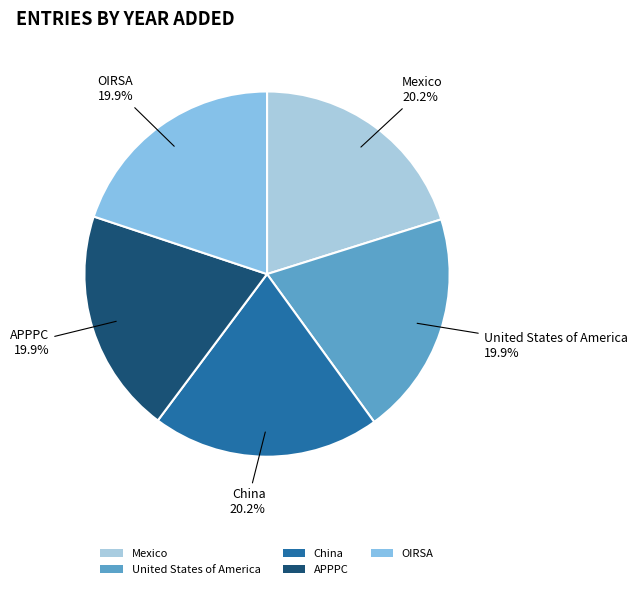

Is it true that Mexico is 20% of the pie?

True